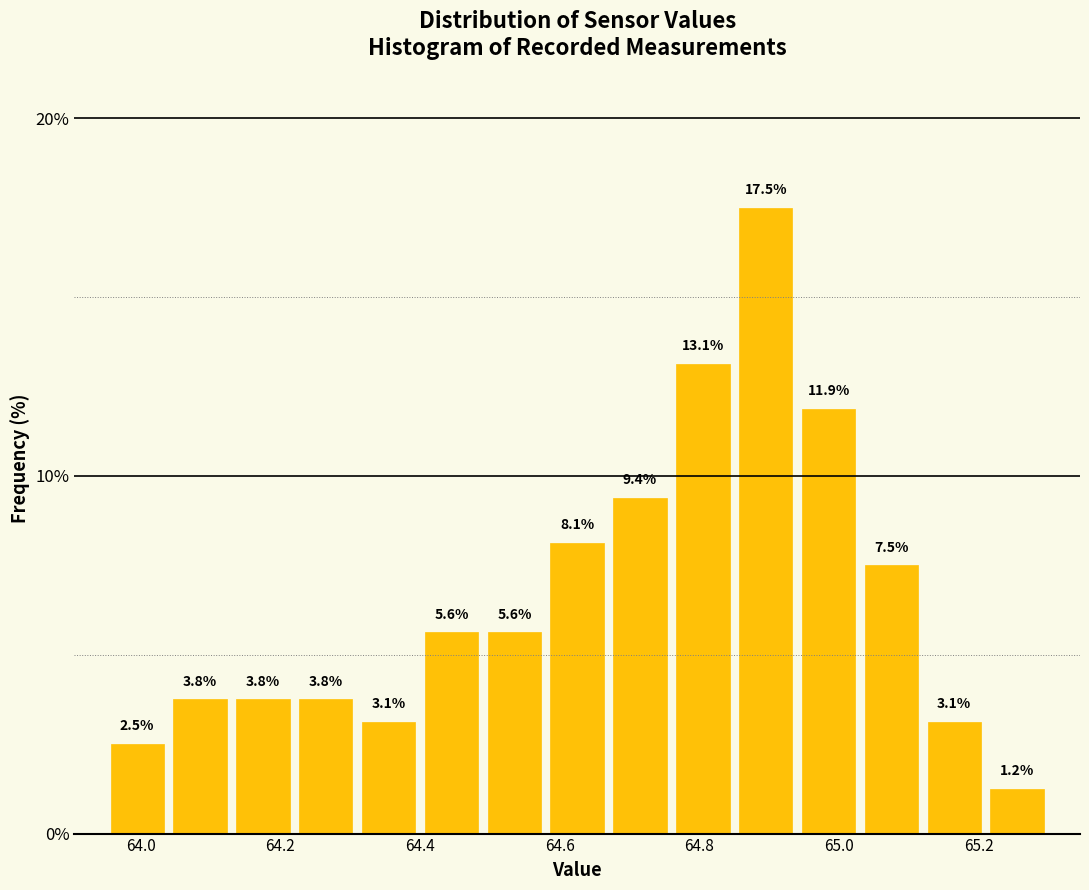

Reading left to right, transcribe this chart: for each bar, give the range it covers on the x-axis and its height. The bar edges are not printed on the chart, so give them approximately, as read against the axis.

63.95 to 64.04: 2.5
64.04 to 64.13: 3.8
64.13 to 64.22: 3.8
64.22 to 64.31: 3.8
64.31 to 64.40: 3.1
64.40 to 64.49: 5.6
64.49 to 64.58: 5.6
64.58 to 64.67: 8.1
64.67 to 64.76: 9.4
64.76 to 64.85: 13.1
64.85 to 64.94: 17.5
64.94 to 65.03: 11.9
65.03 to 65.12: 7.5
65.12 to 65.21: 3.1
65.21 to 65.30: 1.2